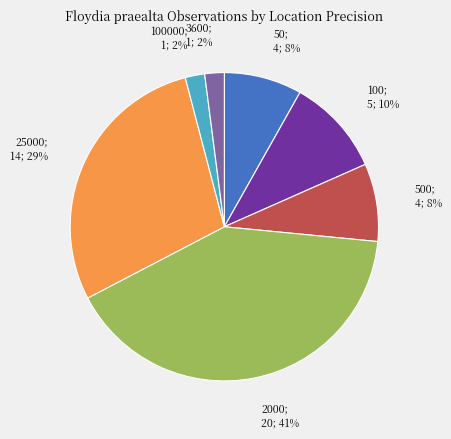

Is there any slice that represents more than half of the pie?

No